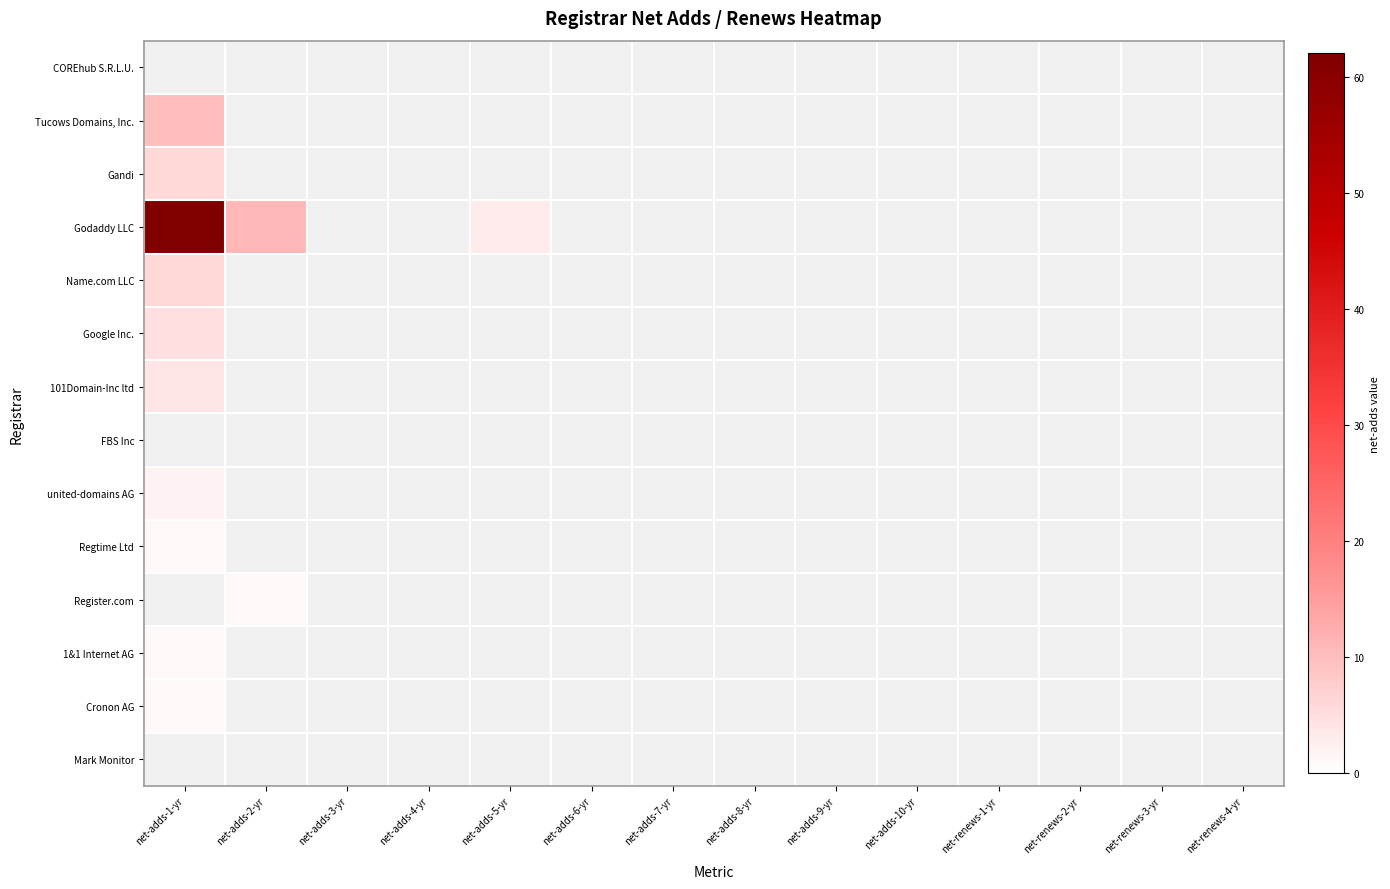

At net-adds-2-yr, list the series in order from smallest to largest.

COREhub S.R.L.U., Tucows Domains, Inc., Gandi, Godaddy LLC, Name.com LLC, Google Inc., 101Domain-Inc ltd, FBS Inc, united-domains AG, Regtime Ltd, Register.com, 1&1 Internet AG, Cronon AG, Mark Monitor